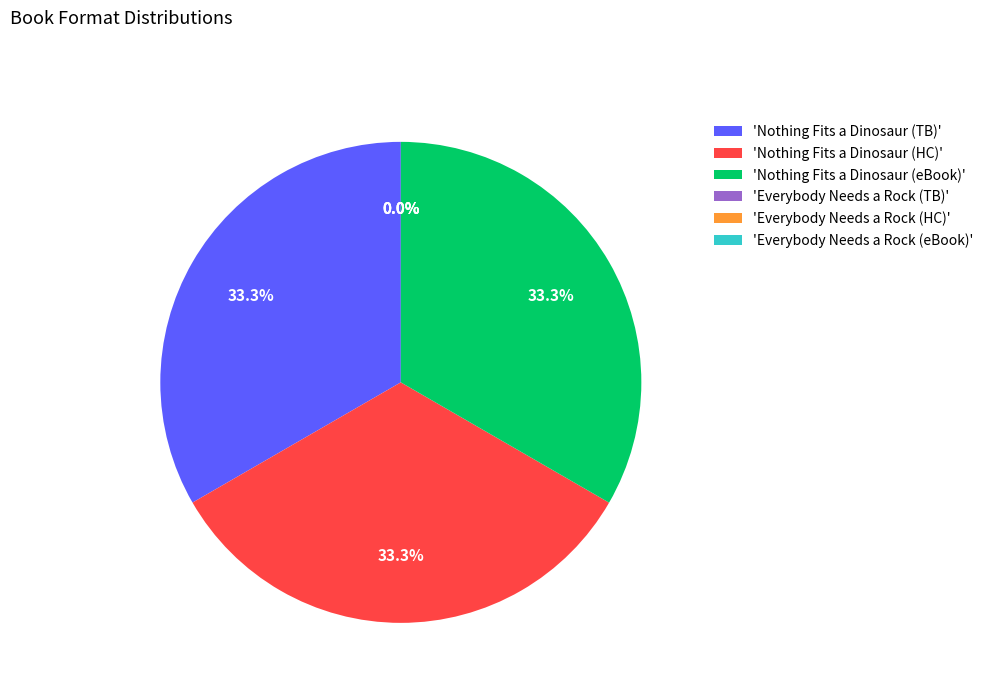

What portion of the pie excludes 'Nothing Fits a Dinosaur (TB)'?

66.7%